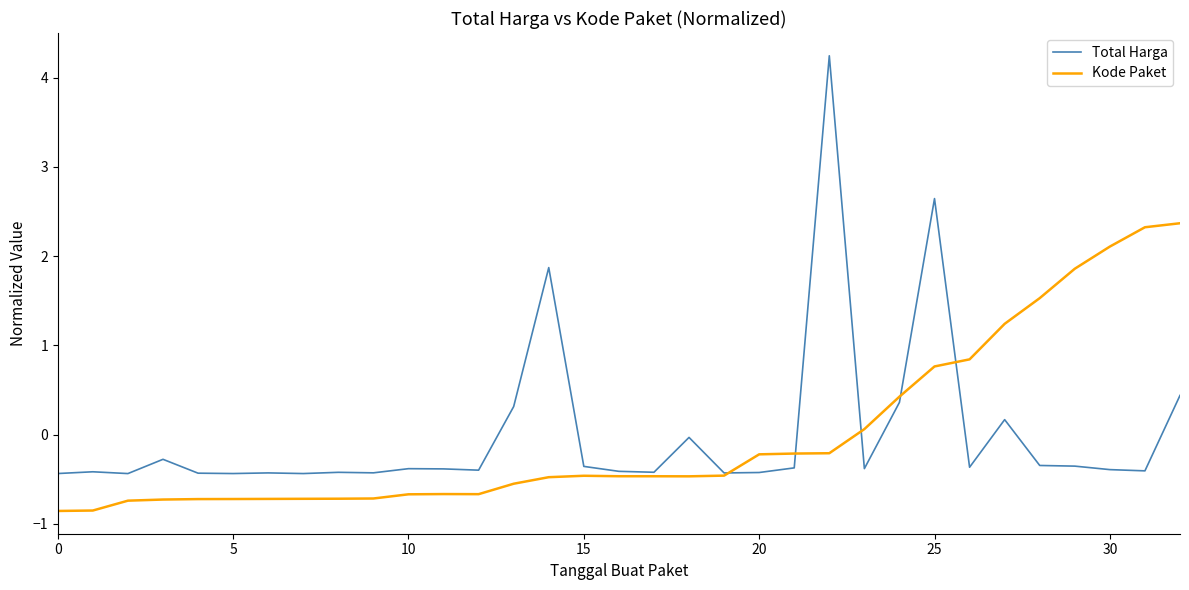

Does the chart have visible grid lines?

No